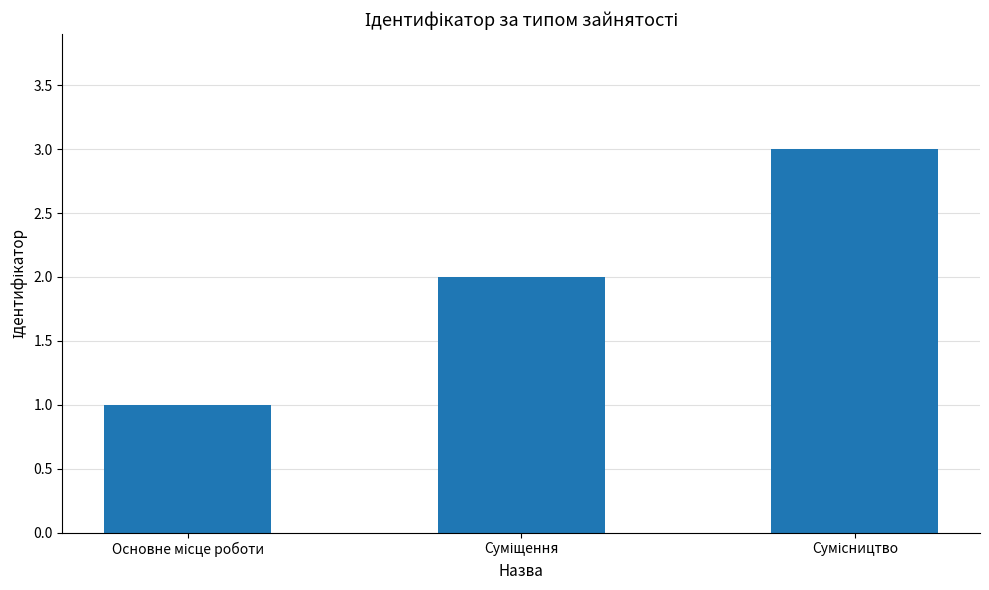

How many distinct data groups are displayed?

1